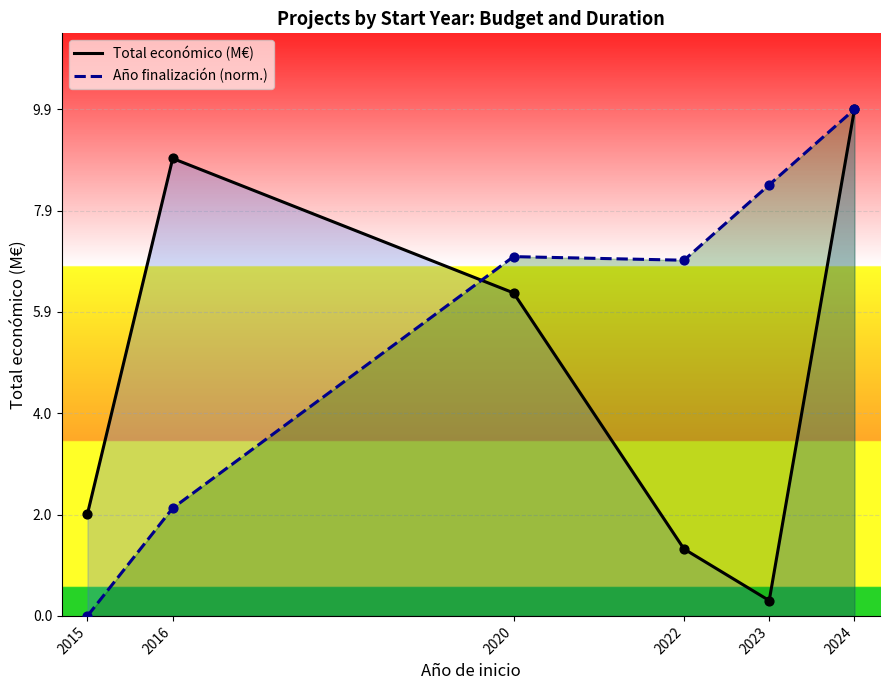

At how many categories does at least one series exceed 6?

5